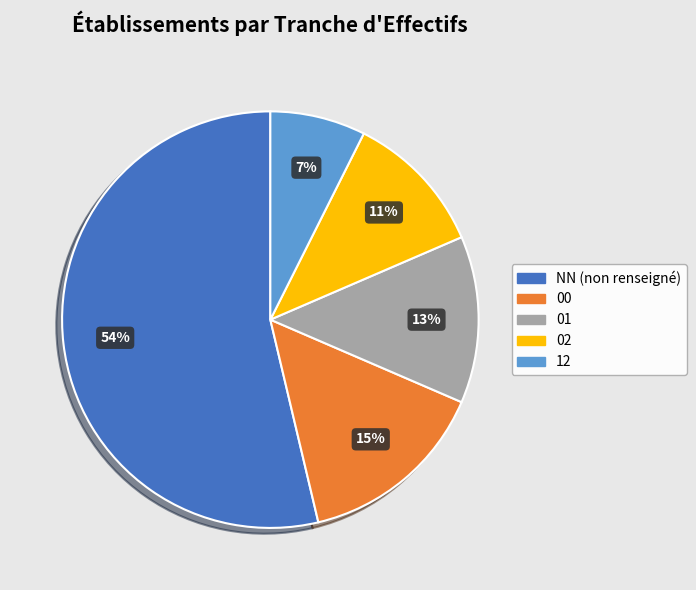

To the nearest percent, what portion does 02 represent?

11%